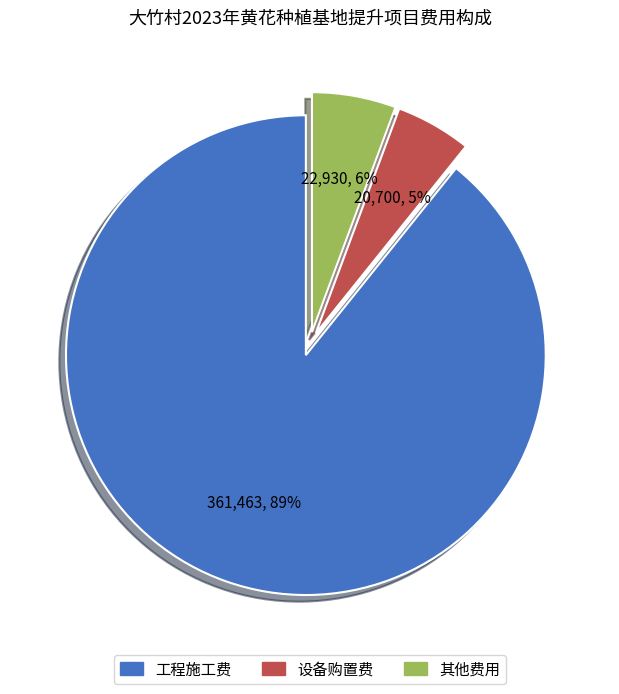

Between 工程施工费 and 其他费用, which is larger?

工程施工费